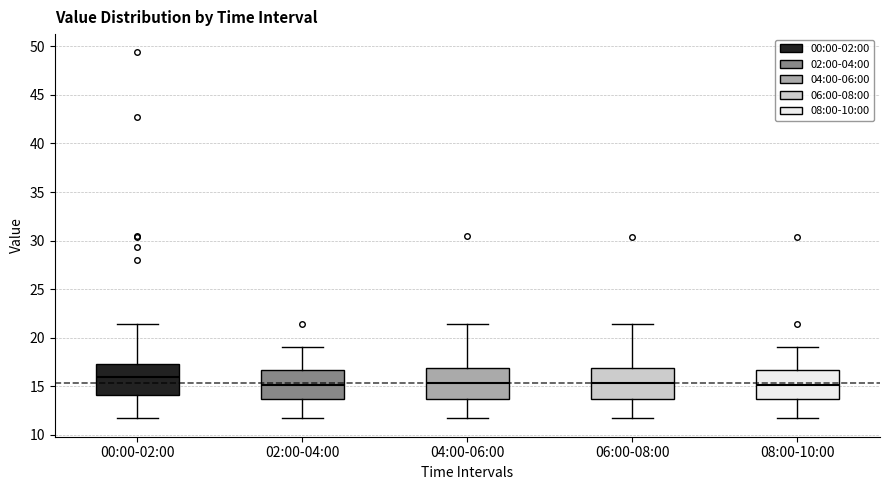

Reading left to right, transcribe this box plot: for each box, give where its median line is, the range the box spans, and where its two whiskers end, as read against the y-axis. The values are not printed on the chart, so give them approximately, as read against the axis.

00:00-02:00: median 16.0, box 14.0 to 17.5, whiskers 11.5 to 21.5
02:00-04:00: median 15.0, box 13.5 to 16.5, whiskers 11.5 to 19.0
04:00-06:00: median 15.5, box 13.5 to 17.0, whiskers 11.5 to 21.5
06:00-08:00: median 15.5, box 13.5 to 17.0, whiskers 11.5 to 21.5
08:00-10:00: median 15.0, box 13.5 to 16.5, whiskers 11.5 to 19.0